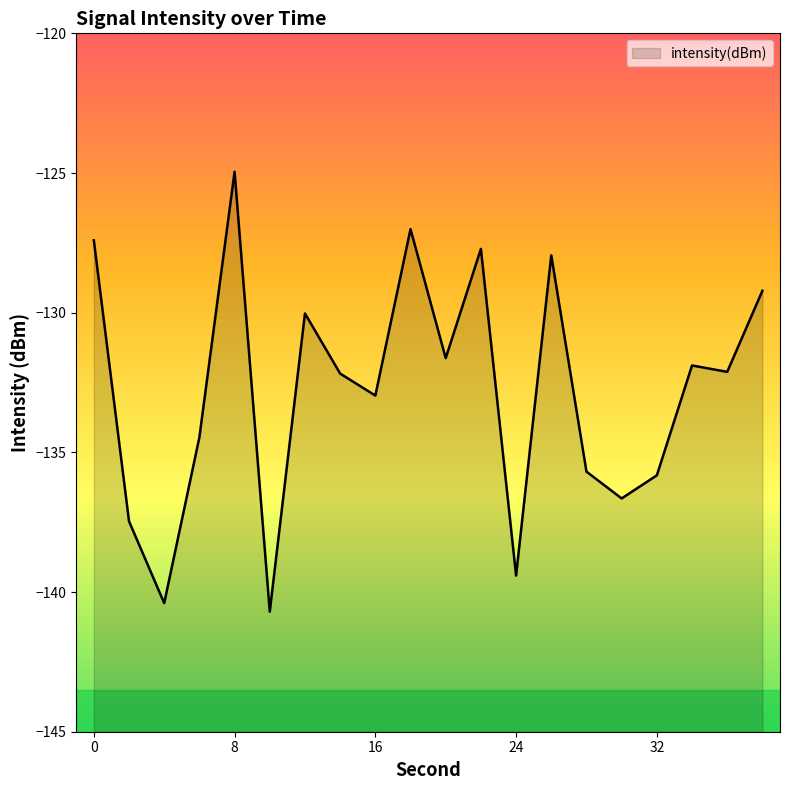

Reading left to right, list all the values displayed in this chart.

0=-127.4	2=-137.5	4=-140.4	6=-134.5	8=-125.0	10=-140.7	12=-130.0	14=-132.2	16=-133.0	18=-127.0	20=-131.6	22=-127.7	24=-139.4	26=-127.9	28=-135.7	30=-136.6	32=-135.8	34=-131.9	36=-132.1	38=-129.2